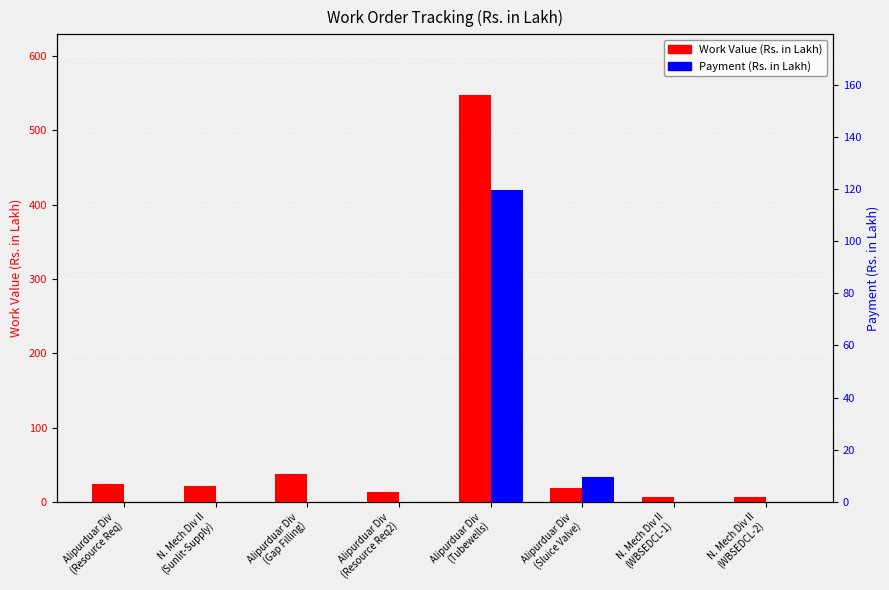

Which series has the largest total across all categories?

Work Value